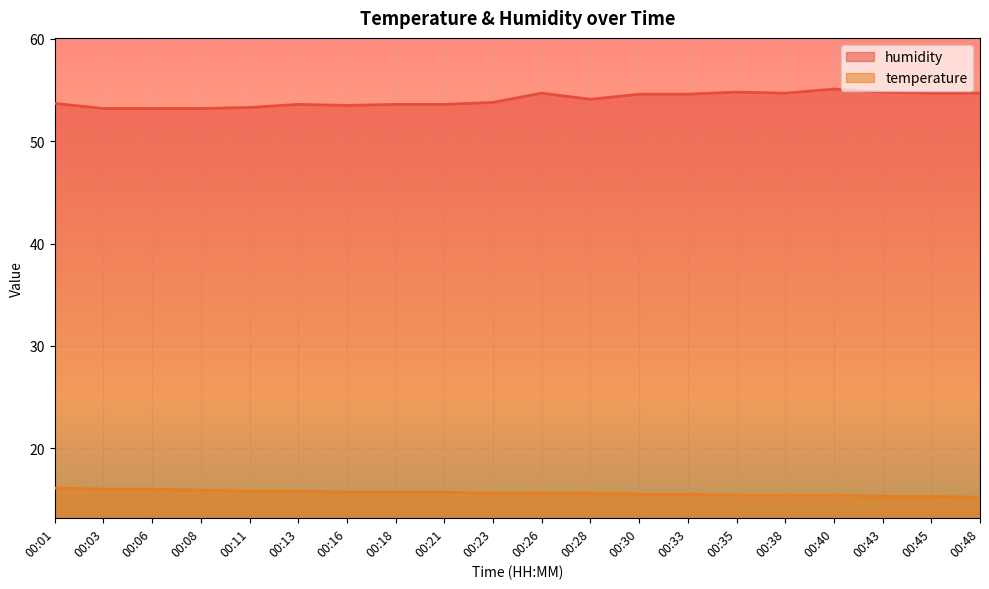

Reading right to left, what are all the values shown in this chart?

temperature: 15.2	15.3	15.3	15.4	15.4	15.4	15.5	15.5	15.6	15.6	15.6	15.7	15.7	15.7	15.8	15.8	15.9	16.0	16.0	16.1
humidity: 54.7	54.7	54.8	55.1	54.7	54.8	54.6	54.6	54.1	54.7	53.8	53.6	53.6	53.5	53.6	53.3	53.2	53.2	53.2	53.7